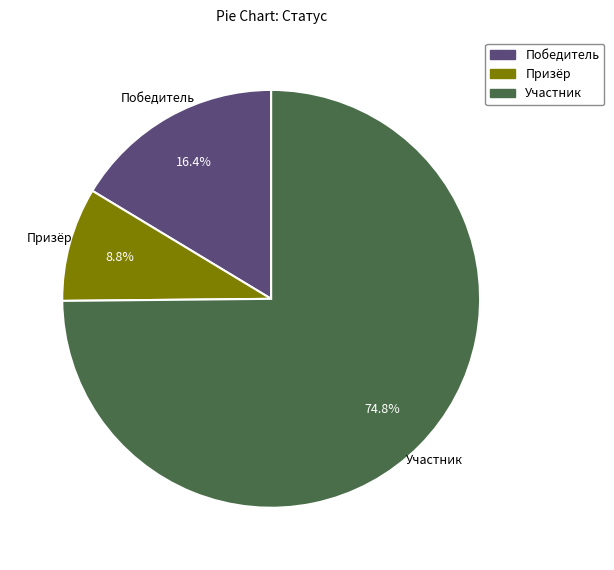

Does Участник account for over 50% of the chart?

Yes